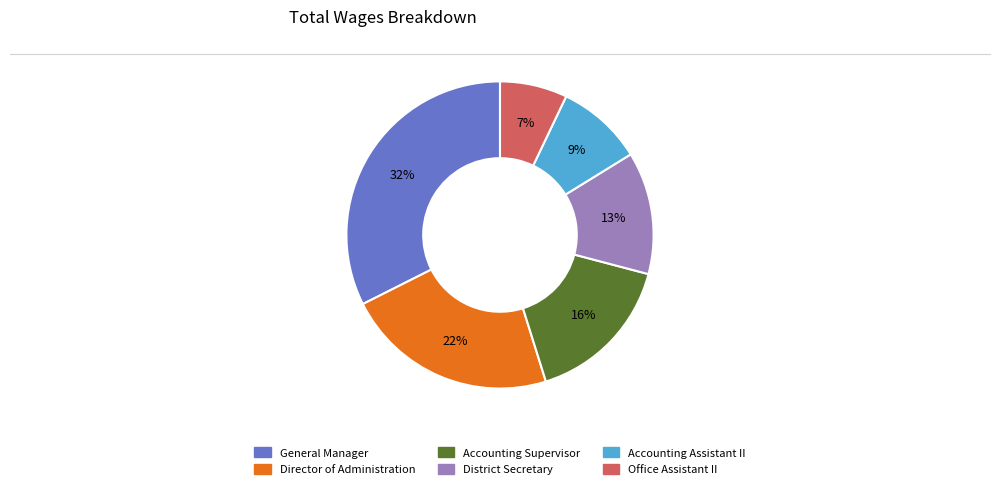

The District Secretary slice represents 13% of the pie. True or false?

True